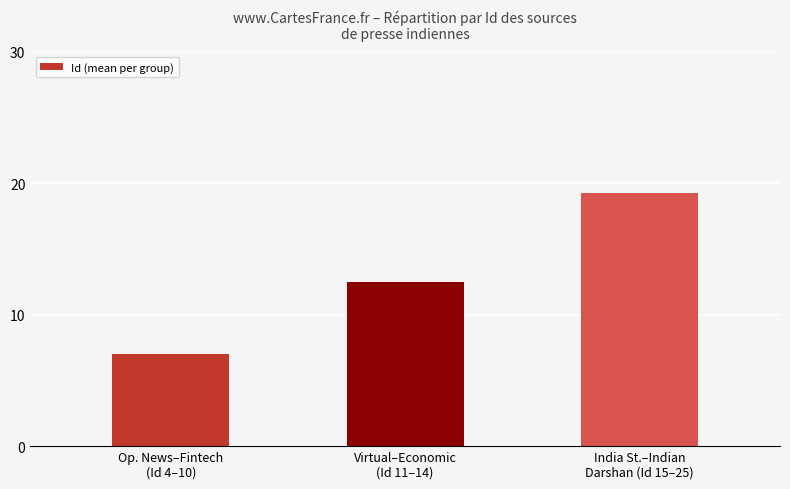

List the labels in order of value, largest first.

India St.–Indian
Darshan (Id 15–25), Virtual–Economic
(Id 11–14), Op. News–Fintech
(Id 4–10)